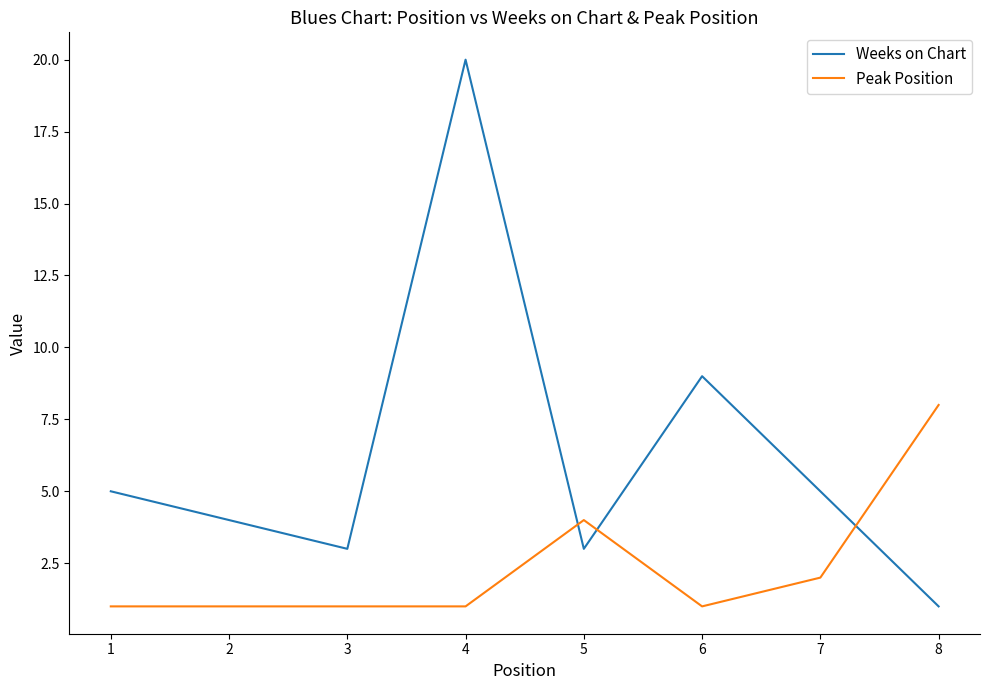

Where is Weeks on Chart nearest to the value 10?

6